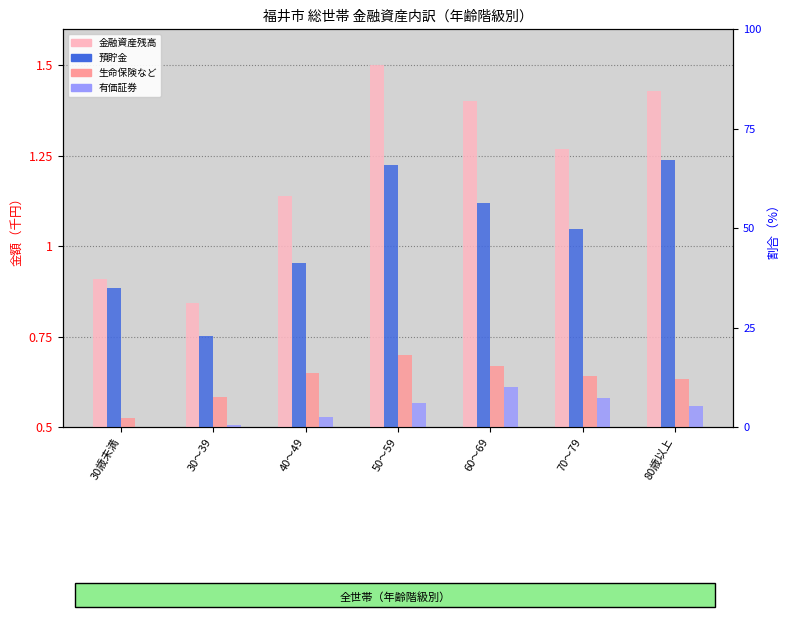

What is the average value of the 生命保険など series?

0.6